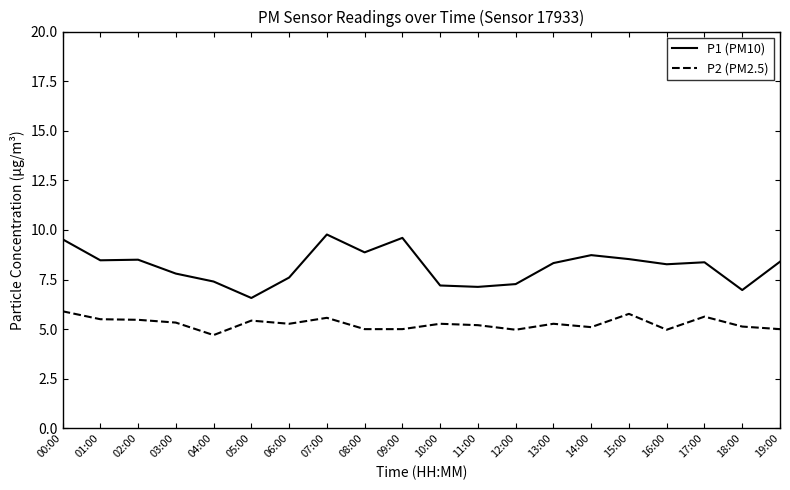

In P2 (PM2.5), how many points are higher than both neighbors (excluding endpoints)?

6